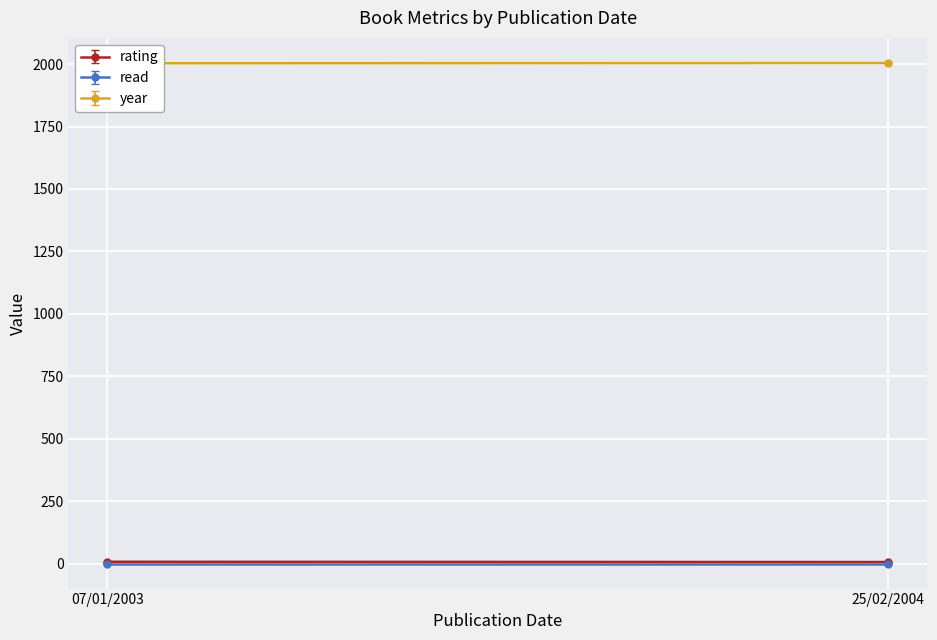

Which series has the largest range (max minus min)?

rating